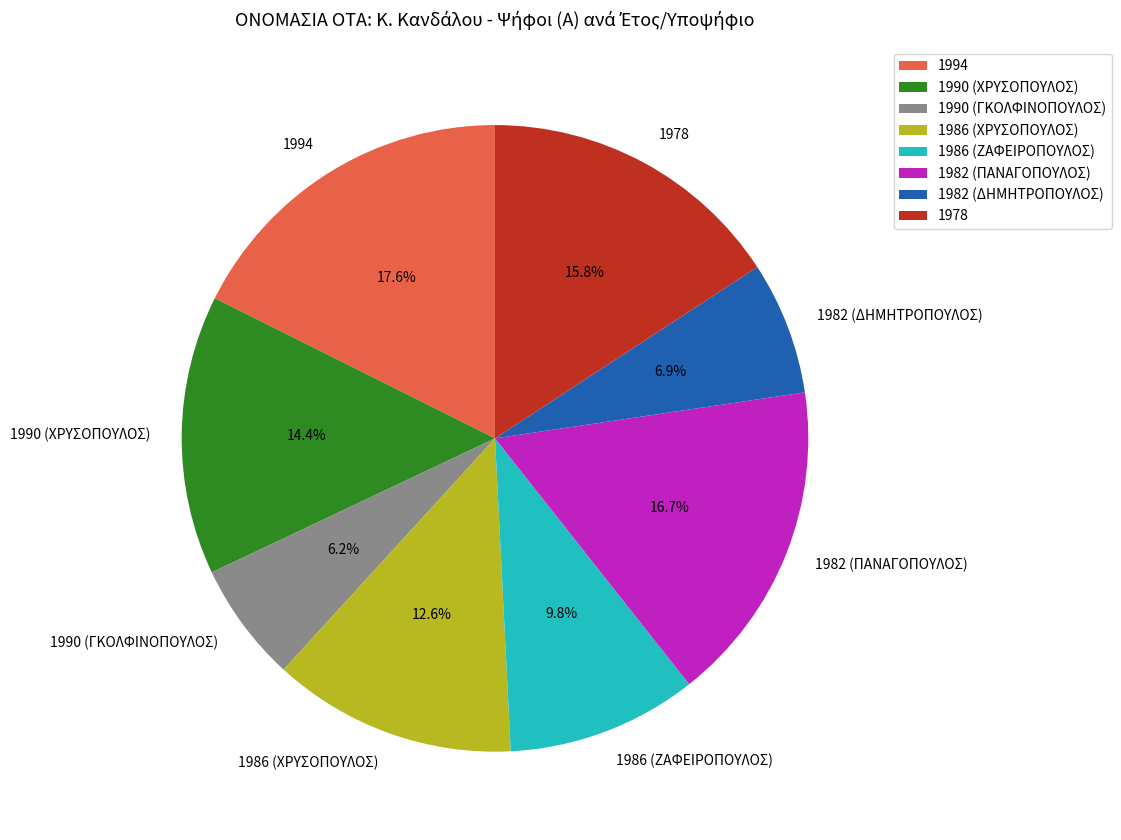

Does any single category account for the majority?

No